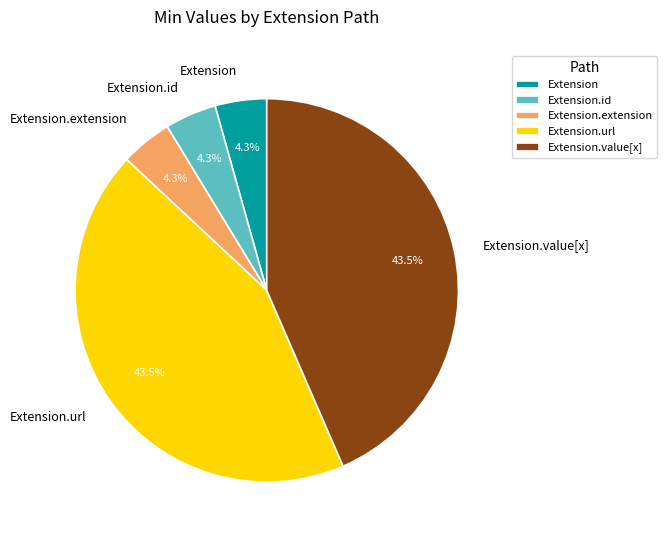

Is there a majority slice in this chart?

No